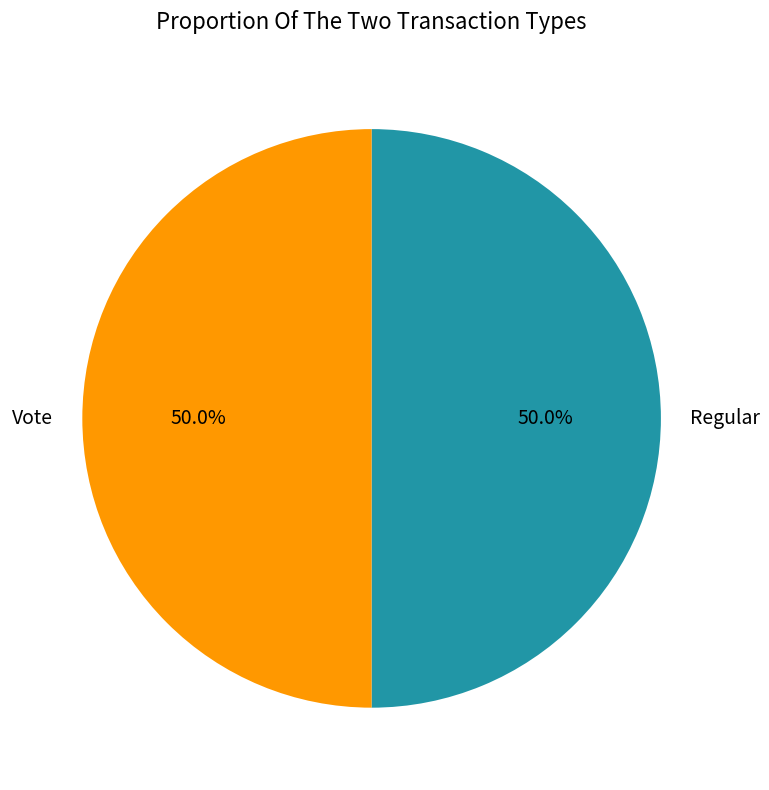

Count the number of slices in the pie.

2